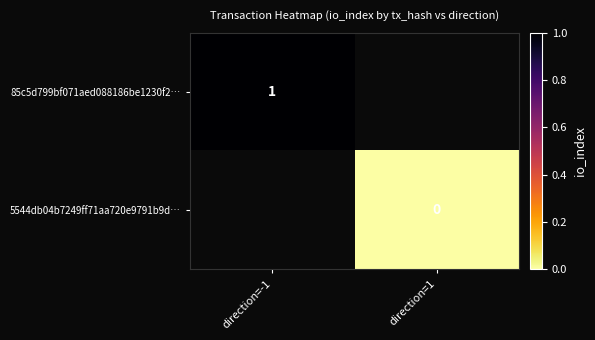

The value of 85c5d799bf071aed088186be1230f2… at direction=-1 is 1. True or false?

True